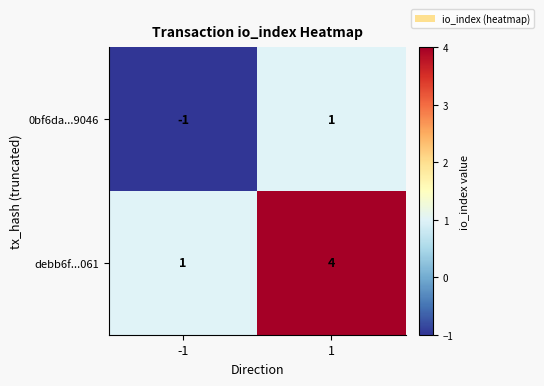

Rank the series by their maximum value, from highest to lowest.

debb6f...061, 0bf6da...9046